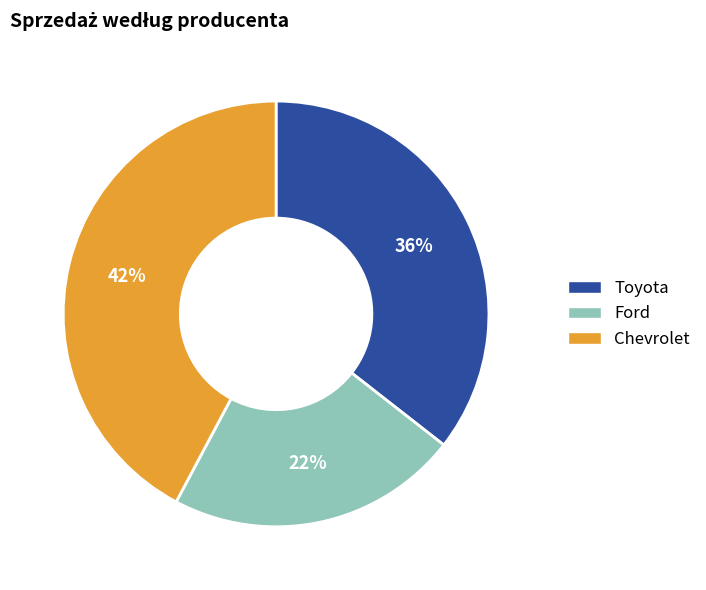

Combined, do Toyota and Ford account for over 50%?

Yes